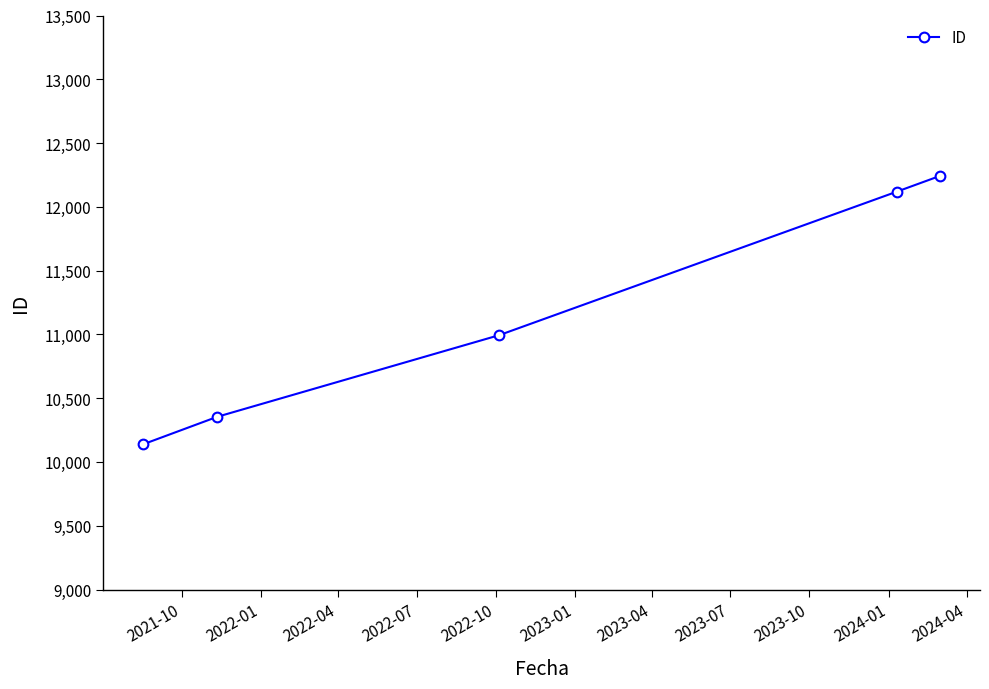

What is the difference between the maximum and minimum values?

2104